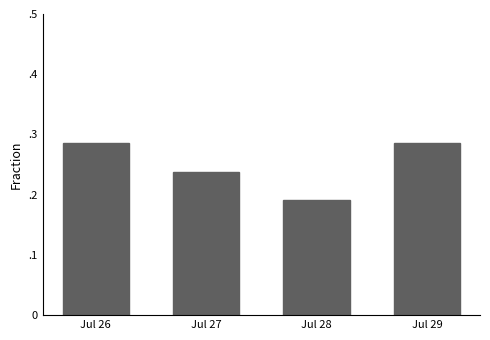

What is the value of the 1st bar from the left?

0.3